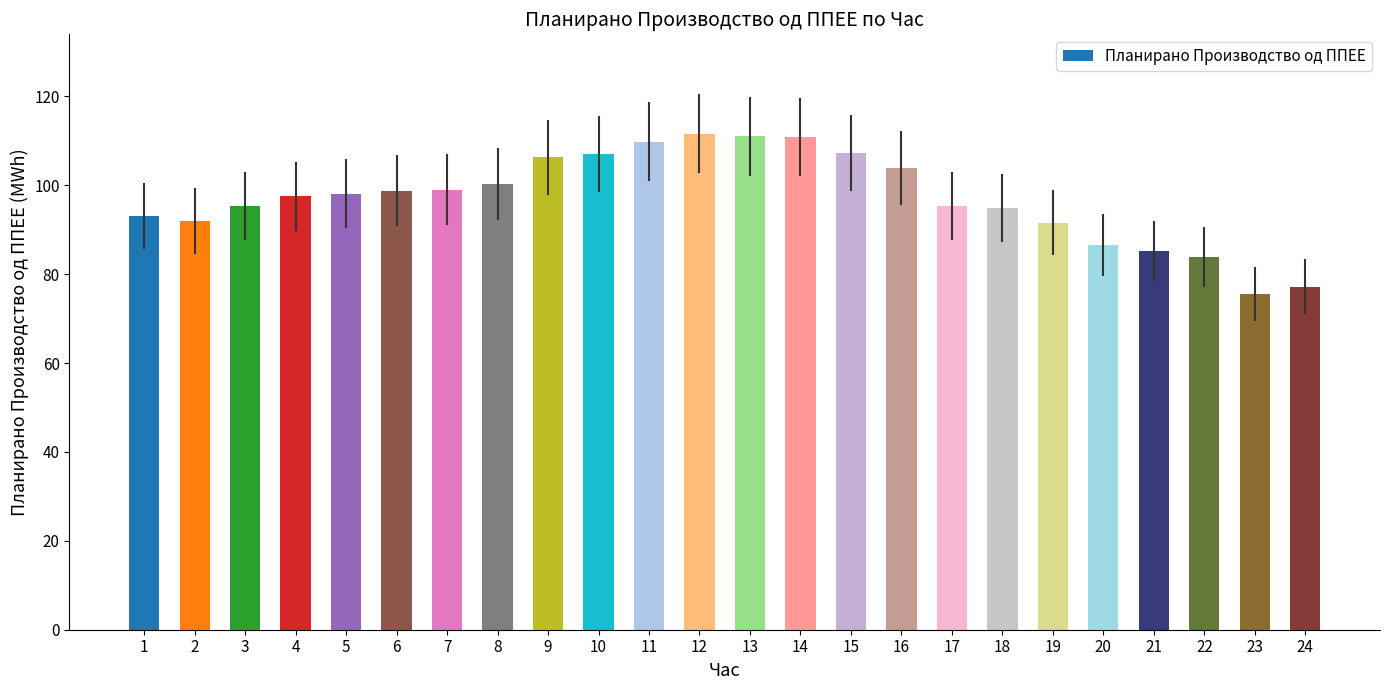

Is it true that the value at 18 is 94.8?

True